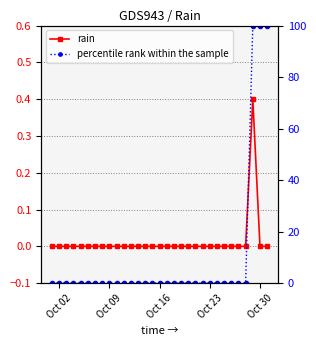

How many values in rain are above zero?

1